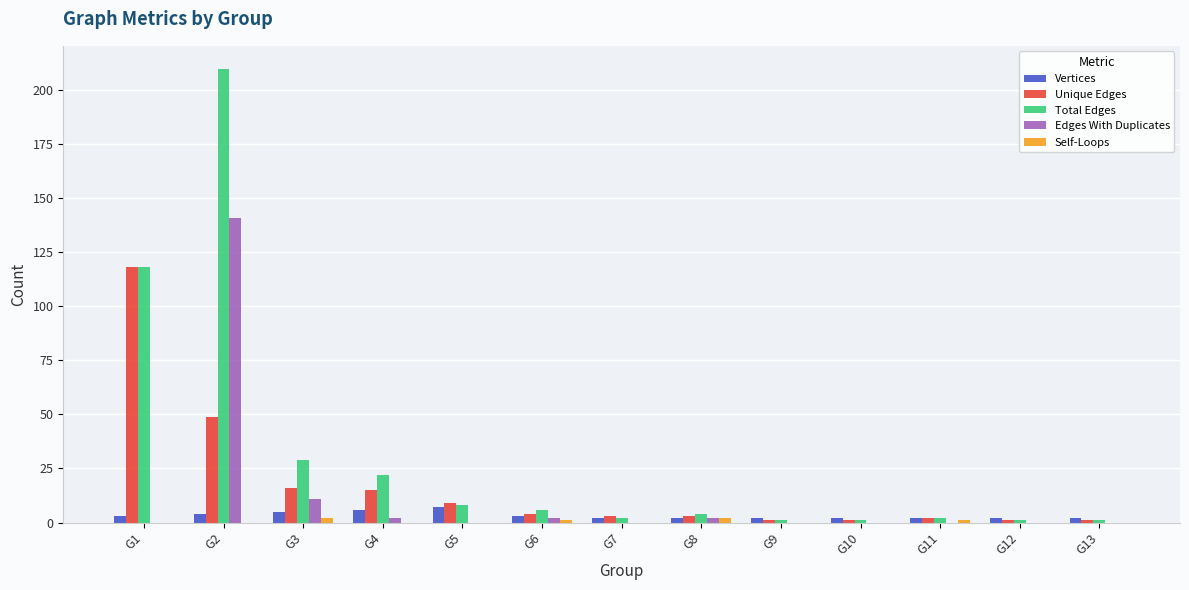

At which label is Unique Edges closest to 59?

G2